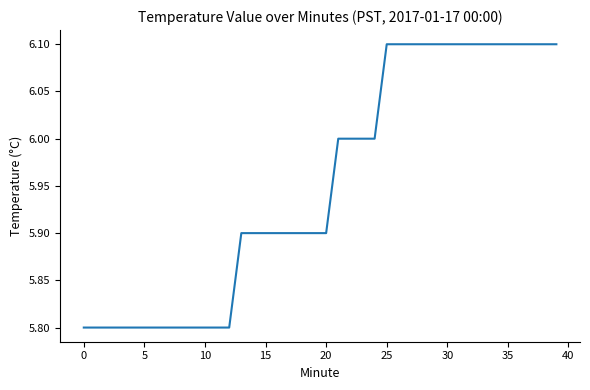

What is the minimum value shown in the chart?

5.8